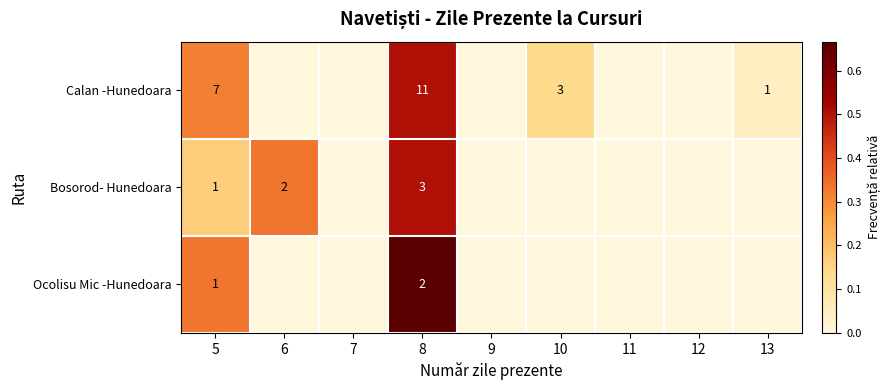

Is it true that Calan -Hunedoara equals 6 at 8?

False